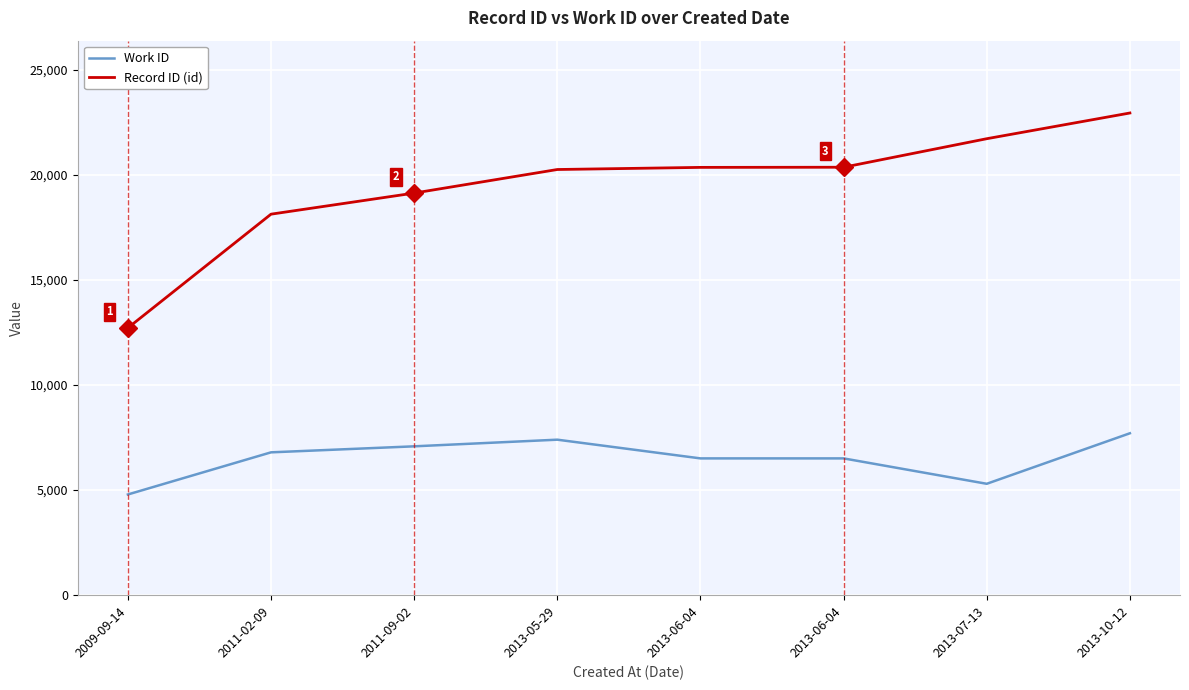

True or false: Work ID and Record ID (id) cross at least once.

False